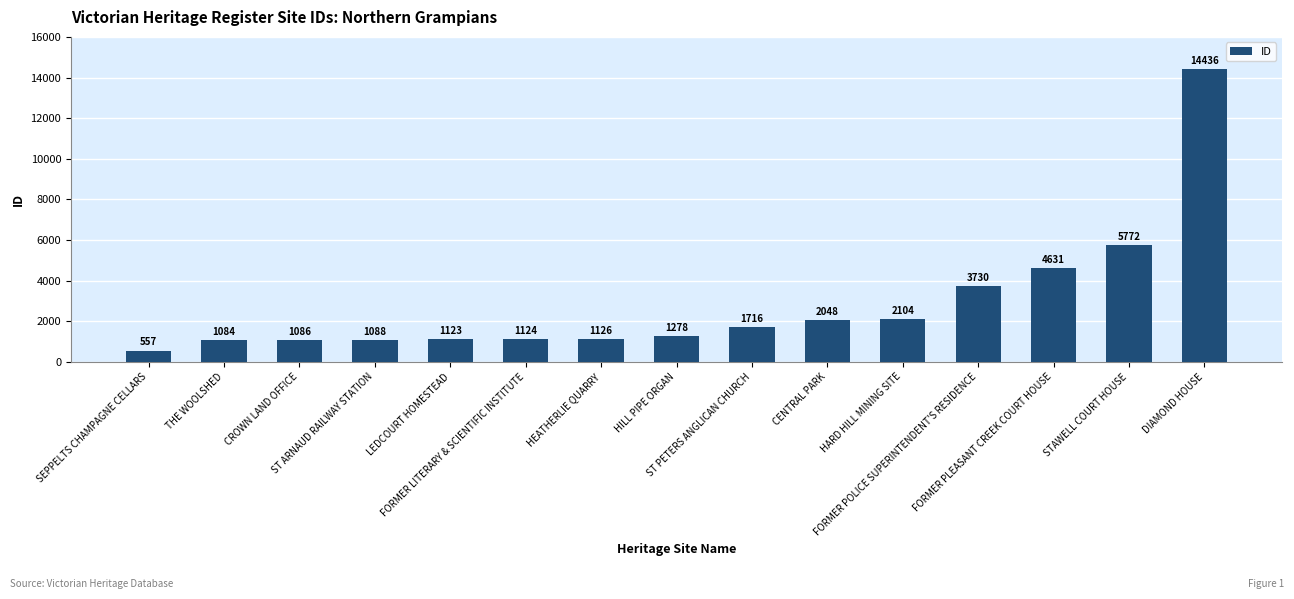

Count the number of categories in the chart.

15